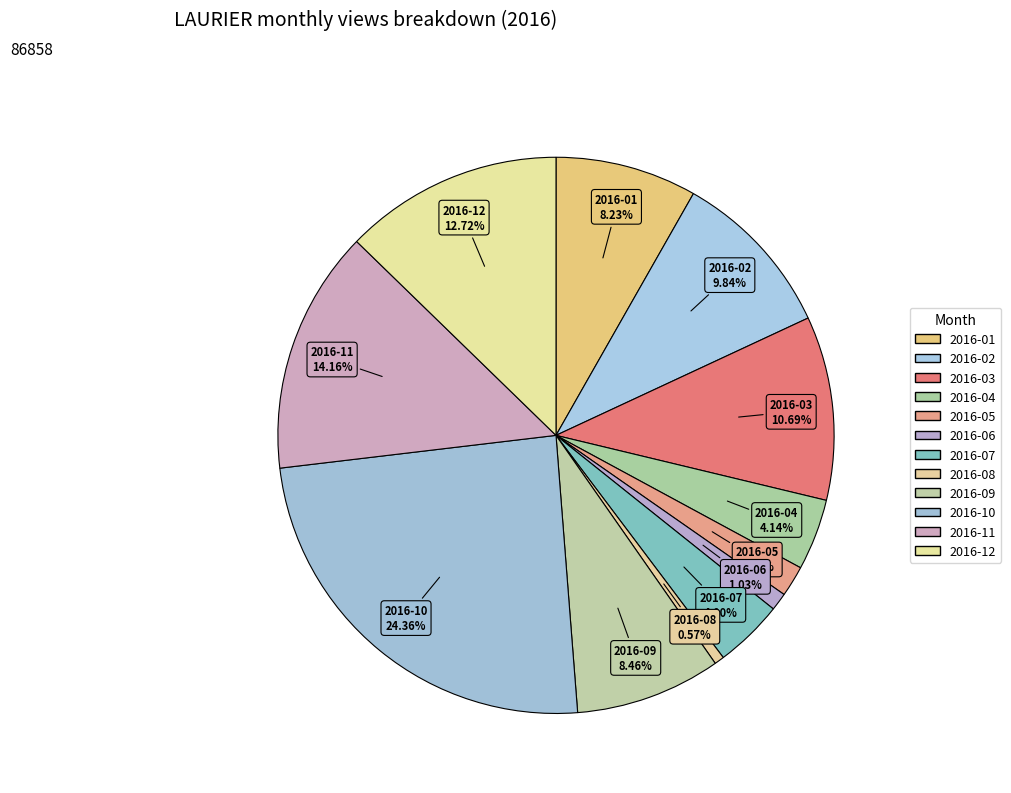

Combined, what portion of the pie is 2016-06 and 2016-03?

11.7%